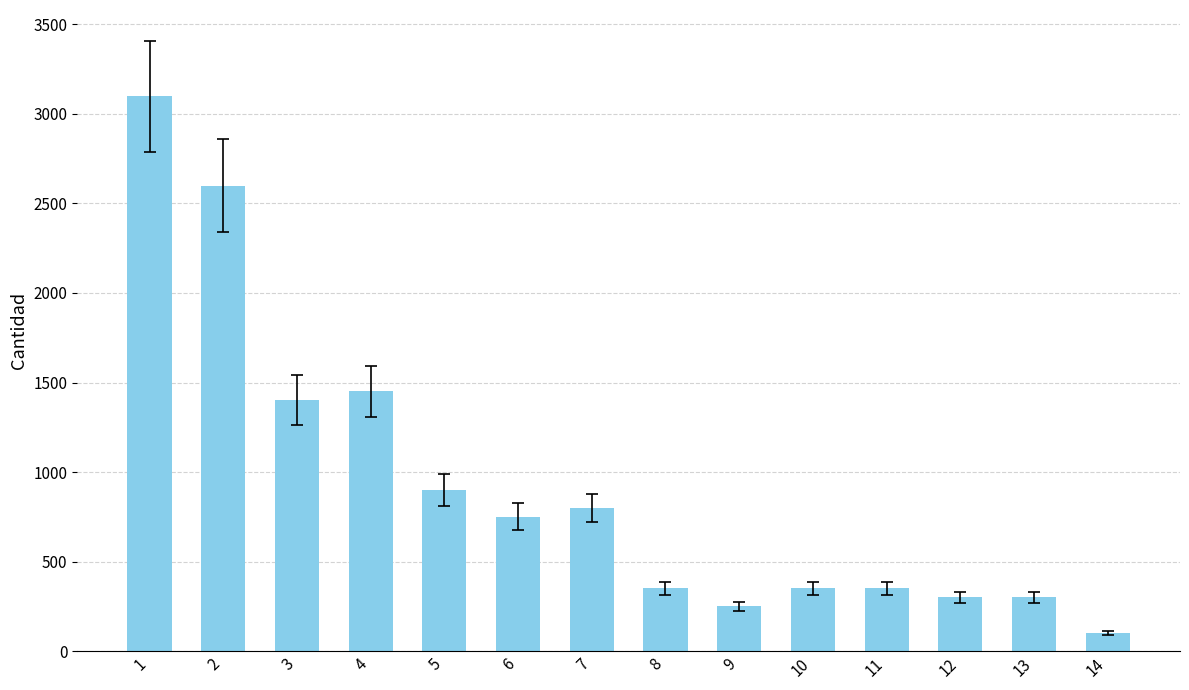

Is it true that the value at 2 is 2600?

True